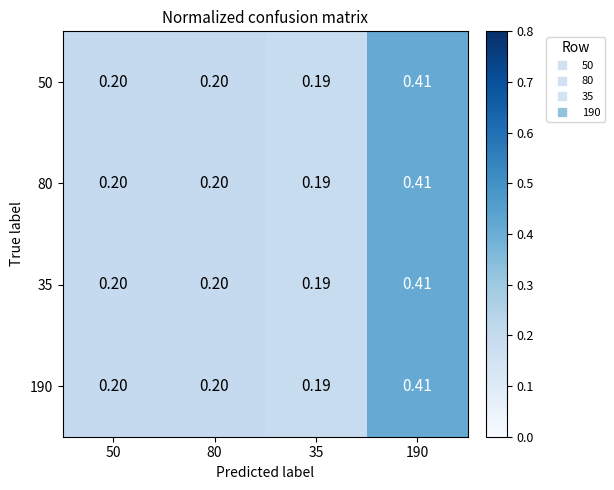

Is the value of 50 at 35 greater than the value of 35 at 50?

No